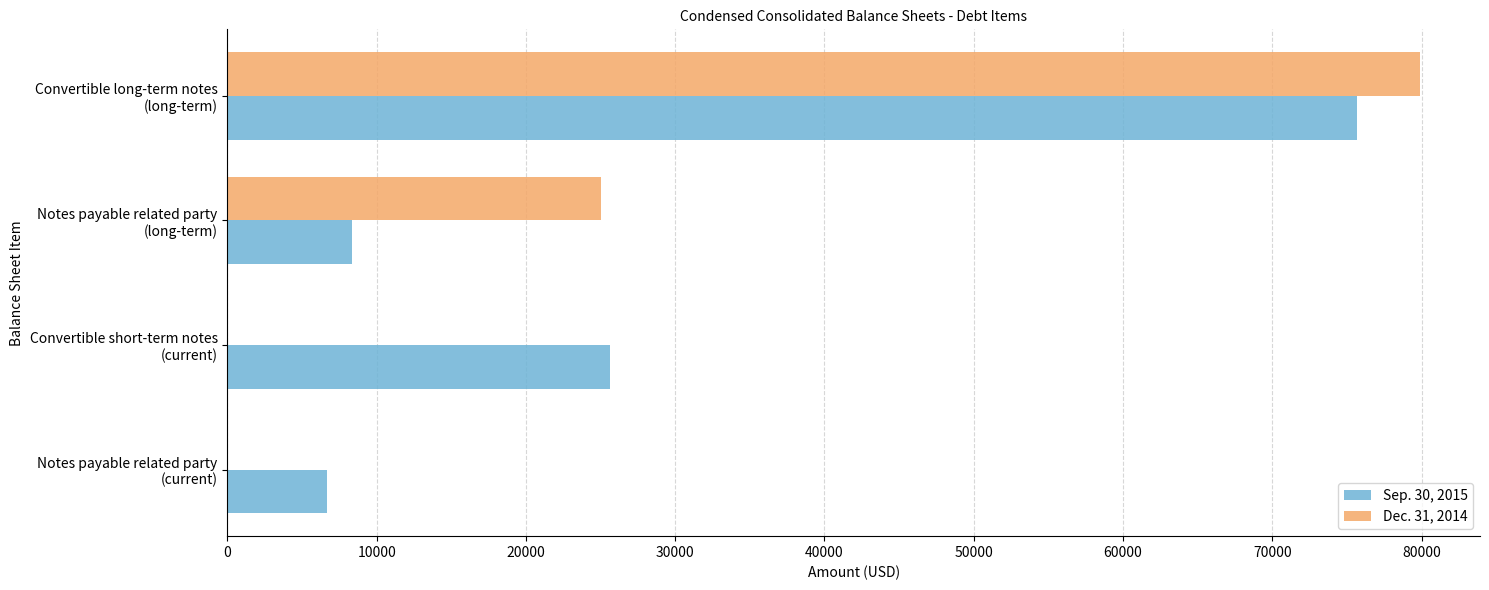

Which series has the widest spread of values?

Dec. 31, 2014